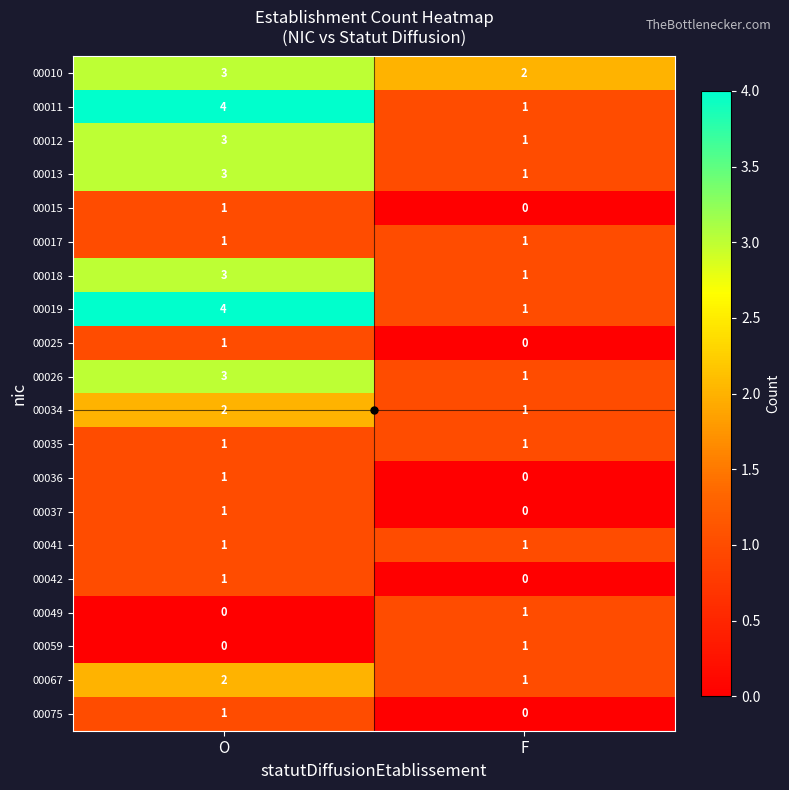

What is the sum of the 00034 values at O and F?

3